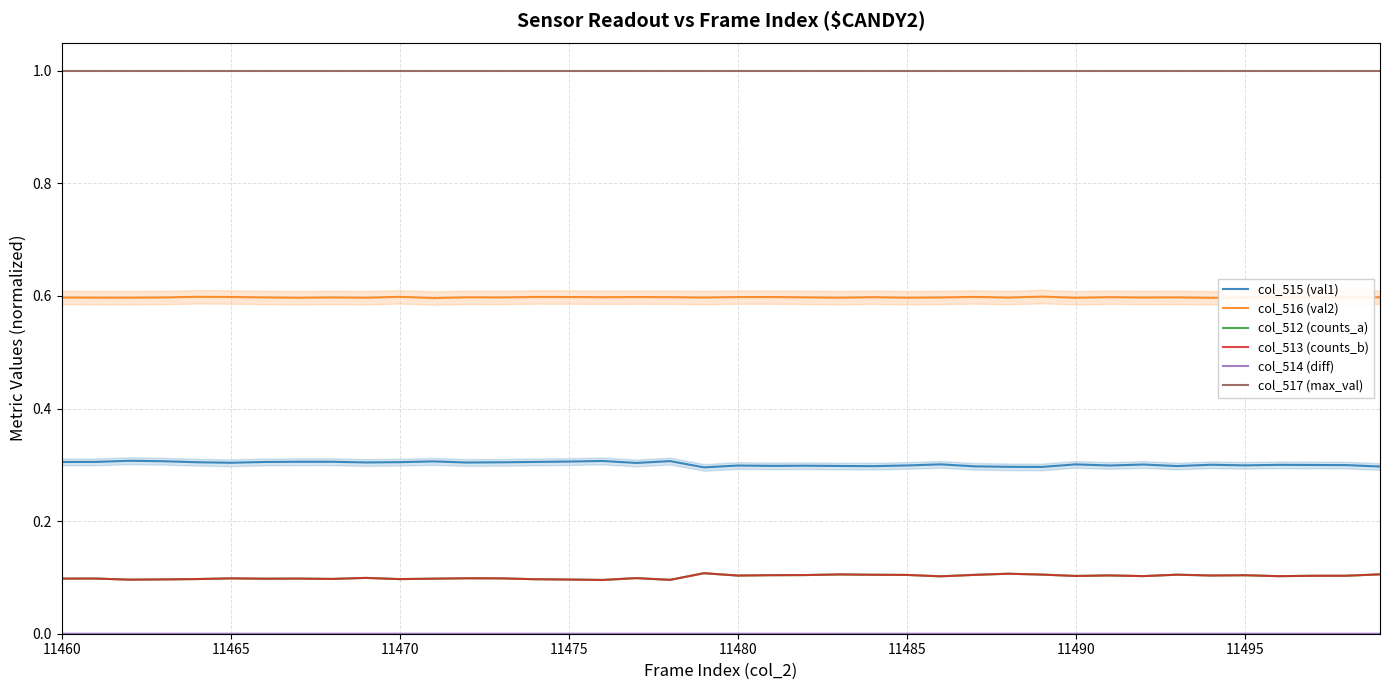

In col_514 (diff), how many points are lower than both neighbors (excluding endpoints)?

6